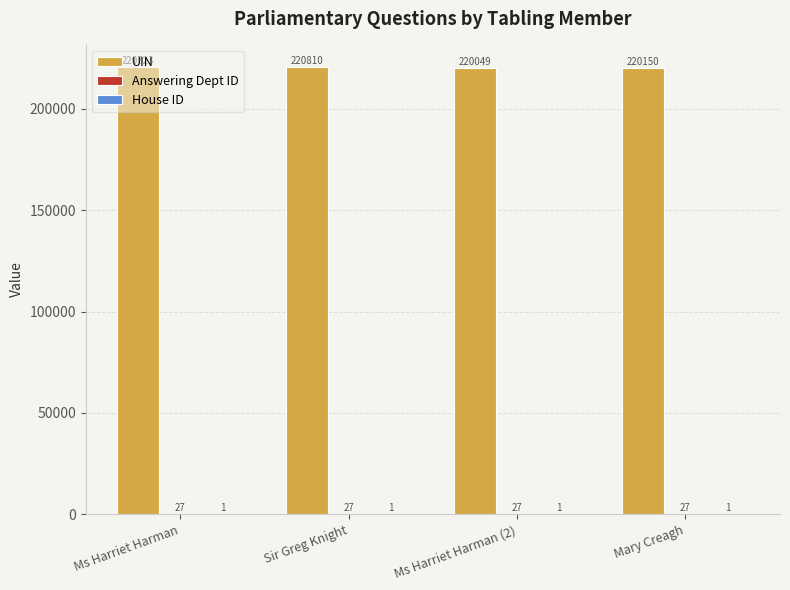

How many data points does each series have?

4